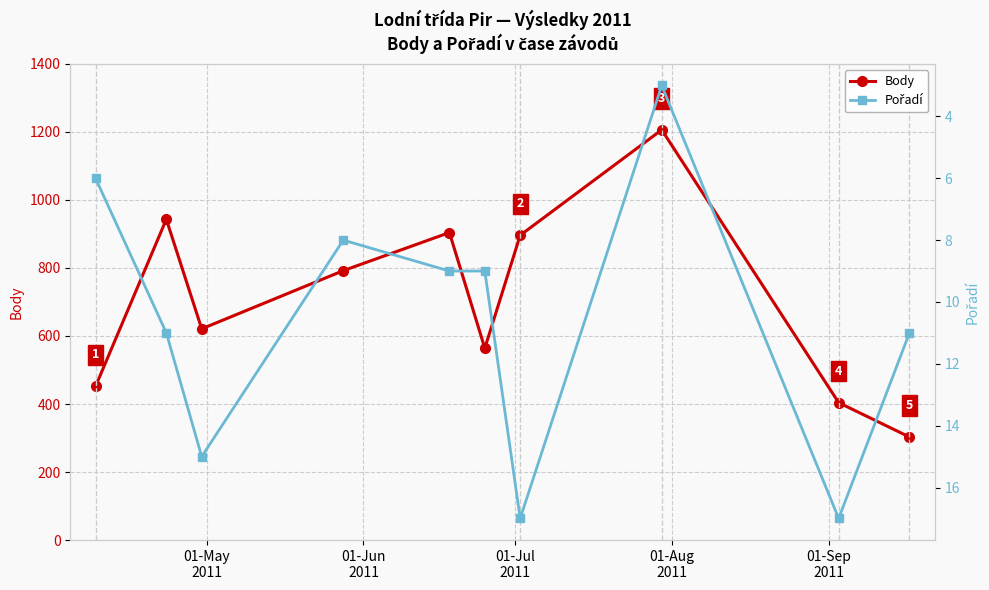

What is the average value of the Body series?

708